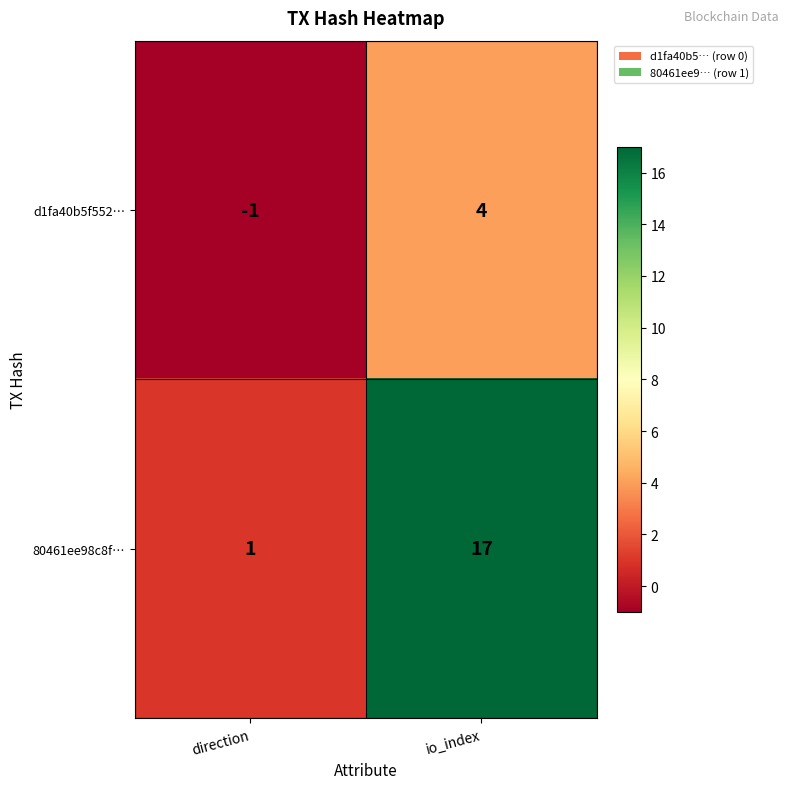

Rank the series at direction from lowest to highest value.

d1fa40b5f552…, 80461ee98c8f…